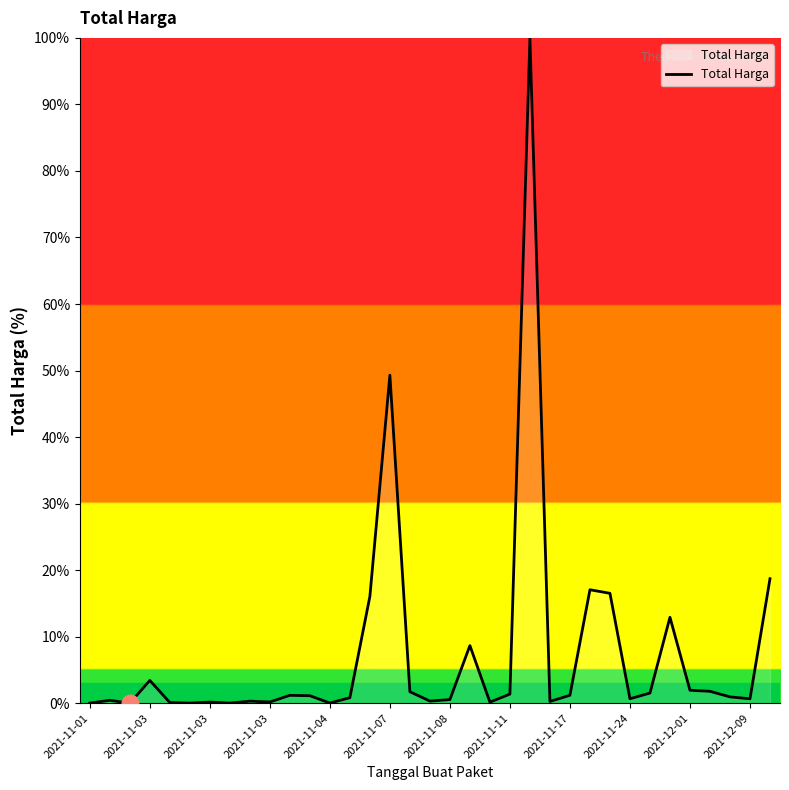

What is the greatest value displayed?

100.0